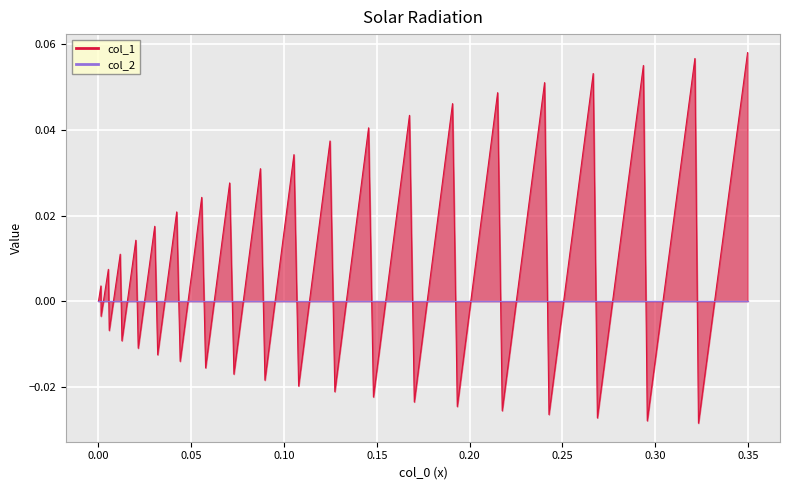

Reading right to left, transcribe all the data shown in this chart.

0.34986077=0.1	0.32339135=-0.0	0.32146961=0.1	0.295799=-0.0	0.29370338=0.1	0.26891016=-0.0	0.26666118=0.1	0.24281851=-0.0	0.24043959=0.1	0.21761489=-0.0	0.21513199=0.0	0.19338703=-0.0	0.1908285=0.0	0.17021937=-0.0	0.1676159=0.0	0.14819342=-0.0	0.1455789=0.0	0.12738644=-0.0	0.12479726=0.0	0.10787082=-0.0	0.10534459=0.0	0.0897141=-0.0	0.08728882=0.0	0.07298025=-0.0	0.07069548=0.0	0.0577302=-0.0	0.05562881=0.0	0.04402085=-0.0	0.04214956=0.0	0.03189813=-0.0	0.03030024=0.0	0.02140623=-0.0	0.02012225=0.0	0.01262867=-0.0	0.01171491=0.0	0.00578314=-0.0	0.0053179=0.0	0.00138846=-0.0	0.00130218=0.0	0.0=0.0